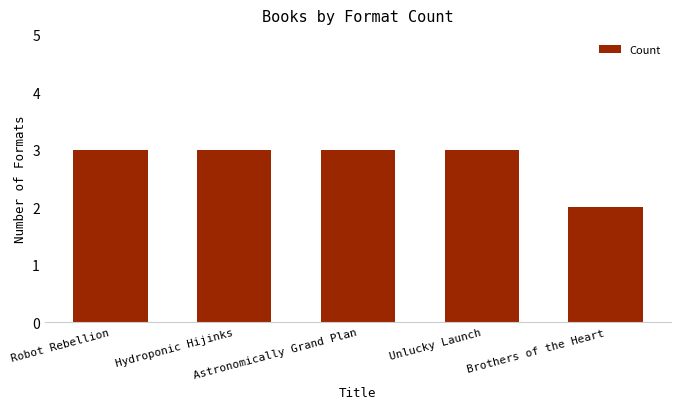

What is the greatest value displayed?

3